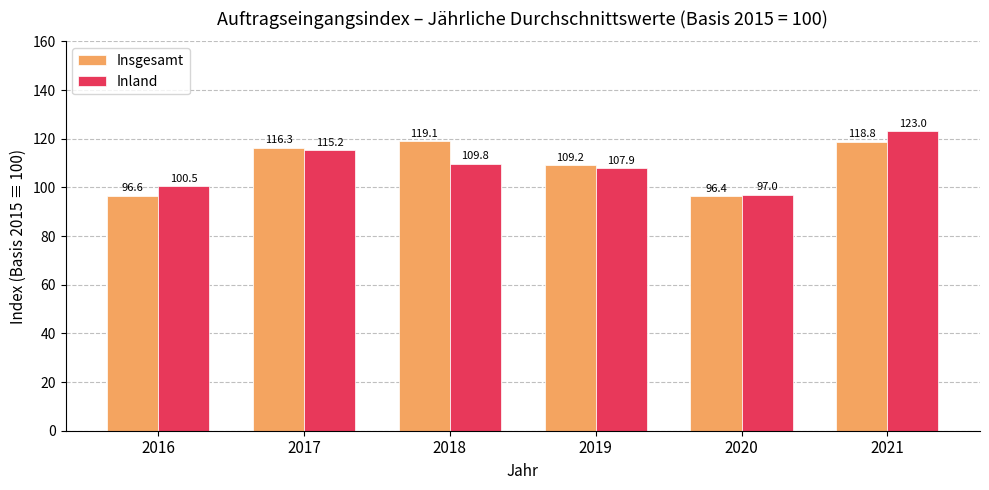

Which series has the largest total across all categories?

Insgesamt